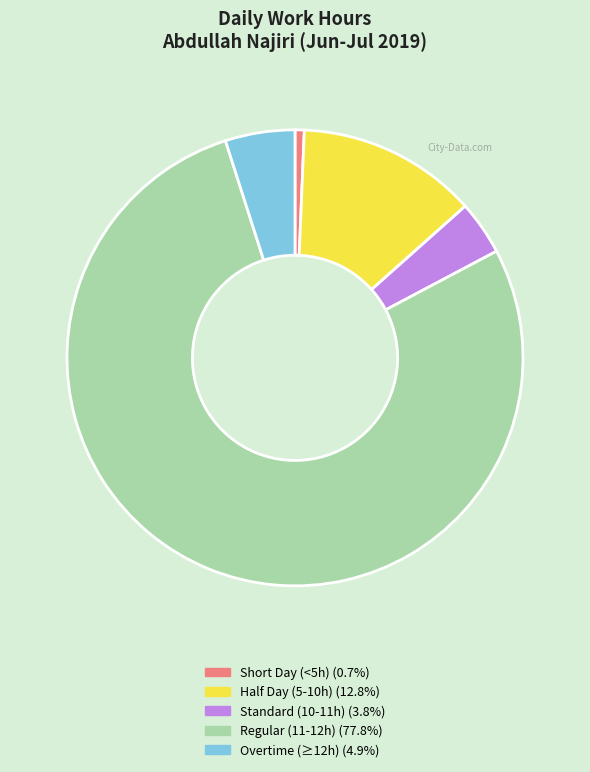

Is there a majority slice in this chart?

Yes